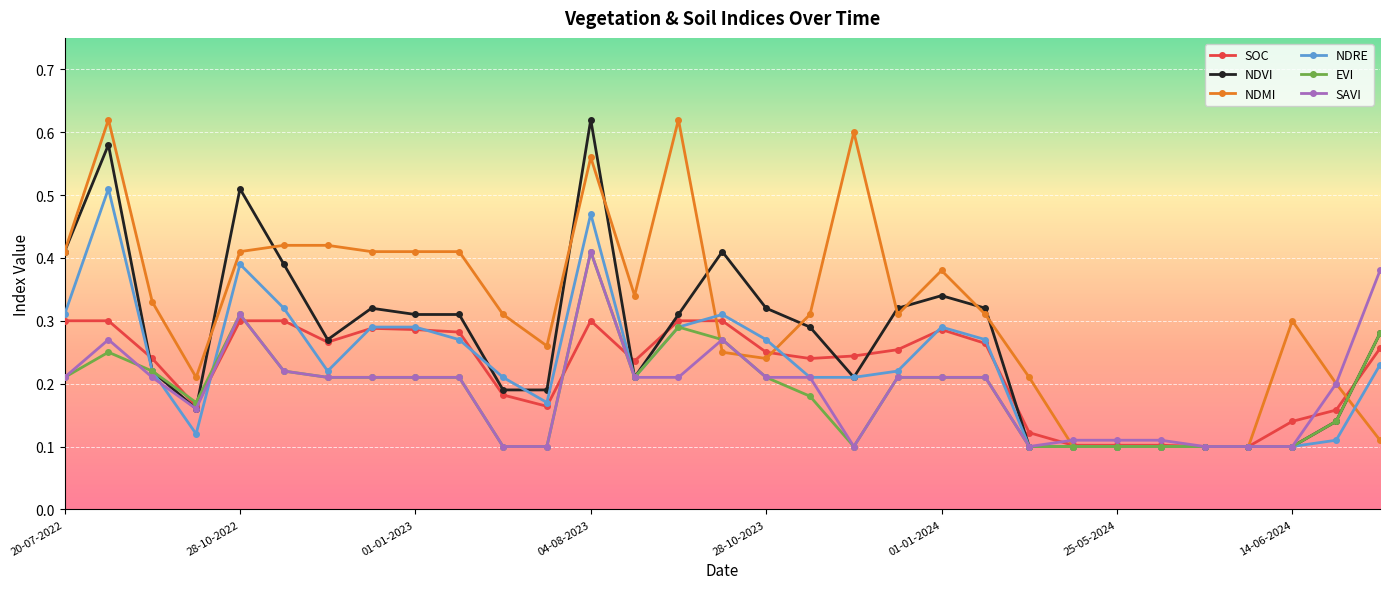

Count the number of categories in the chart.

31